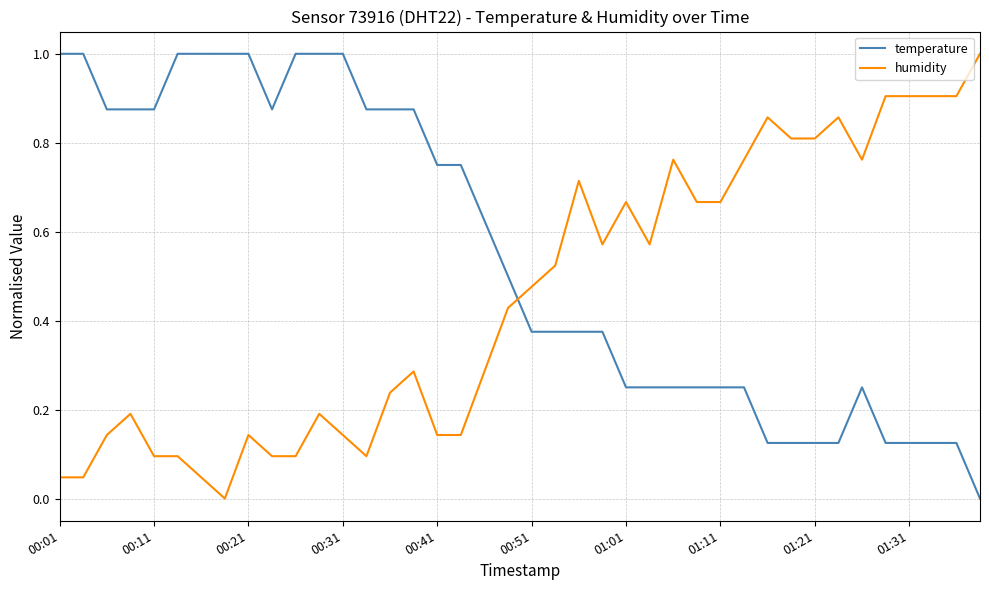

Which series has the largest total across all categories?

temperature